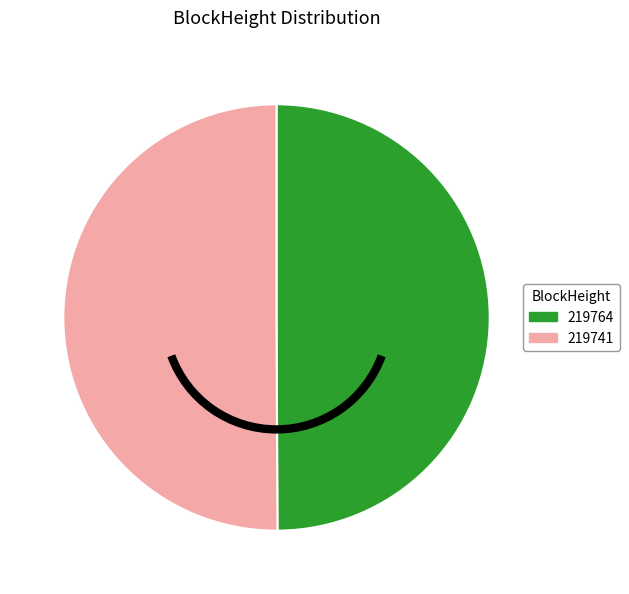

Is the sum of 219741 and 219764 greater than half?

Yes